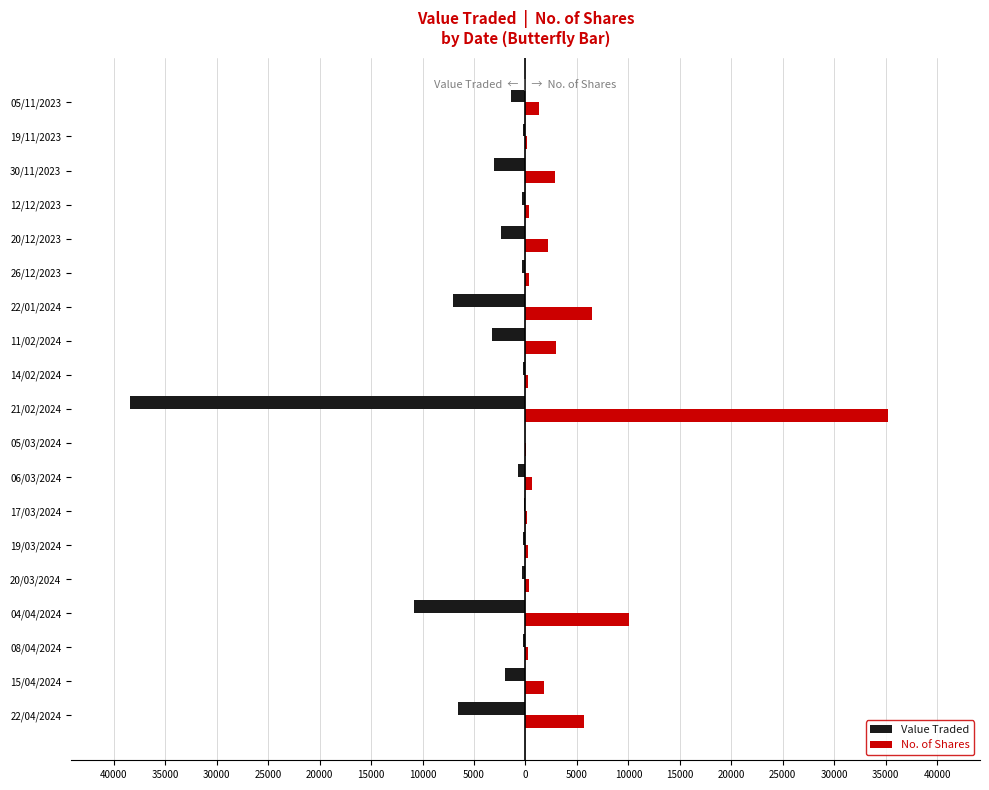

What are all the series names shown in the legend?

Value Traded, No. of Shares